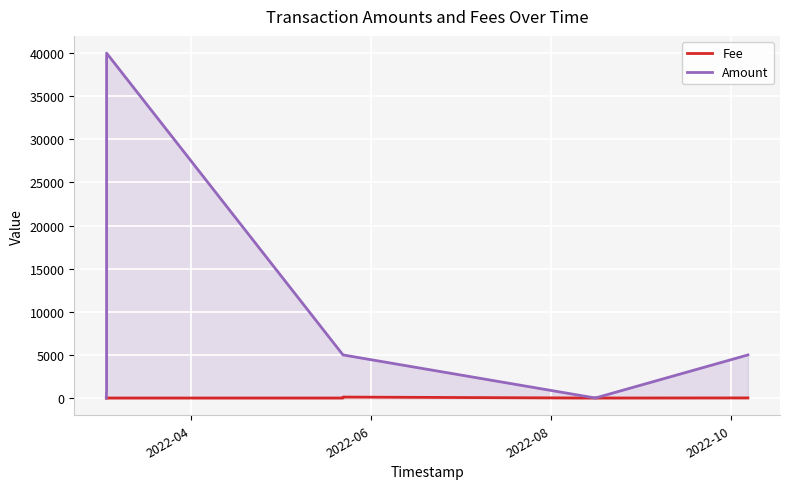

What is the sum of all Fee values?

148.3